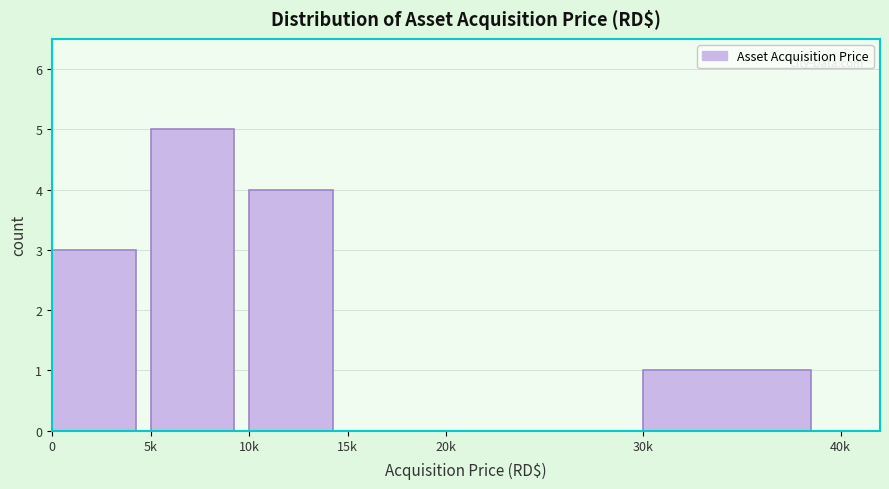

Reading left to right, transcribe all the data shown in this chart.

0=3	5k=5	10k=4	15k=0	20k=0	30k=1